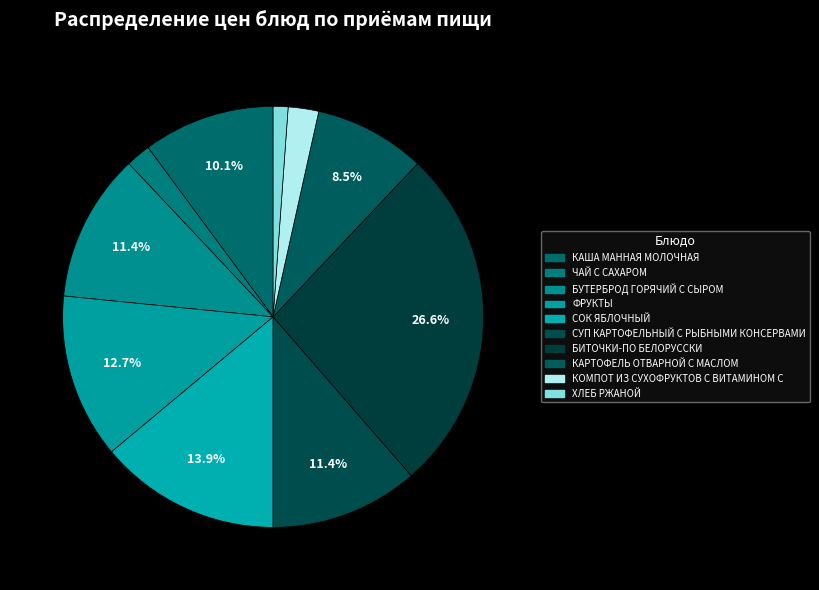

Count the number of slices in the pie.

10